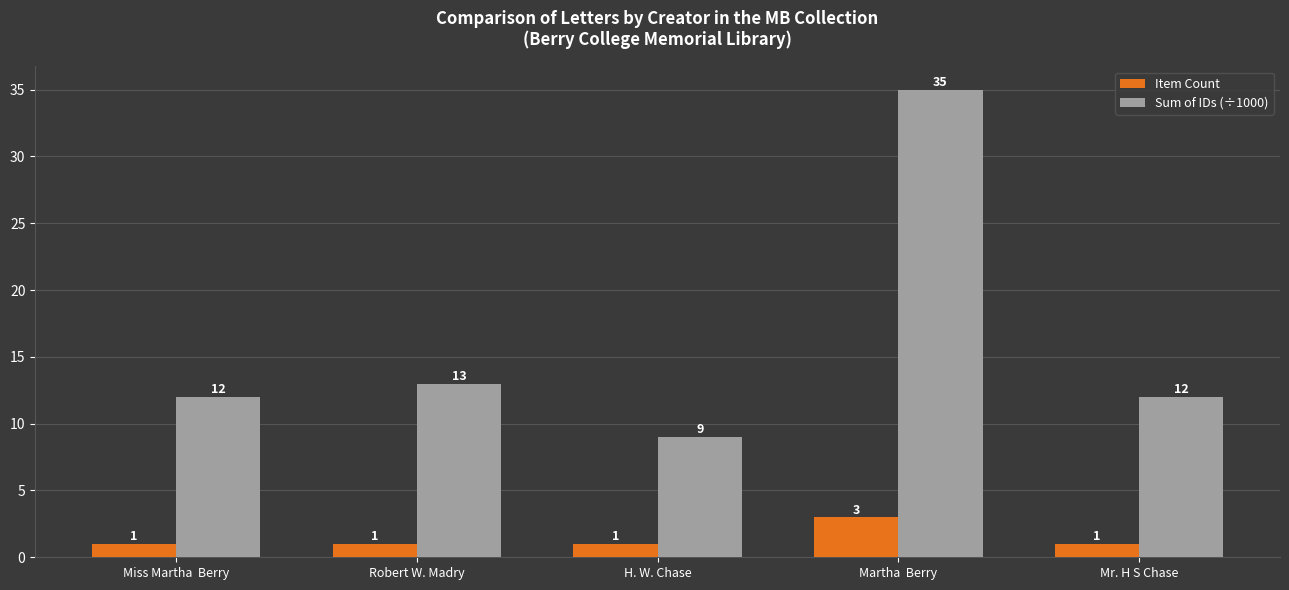

How many bars are there in total?

10